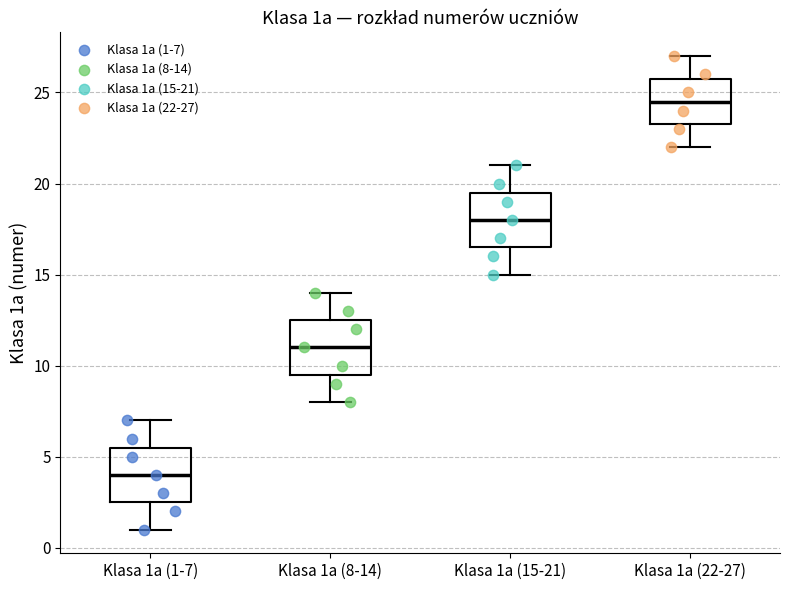

Which box has the lowest median line?

Klasa 1a (1-7)